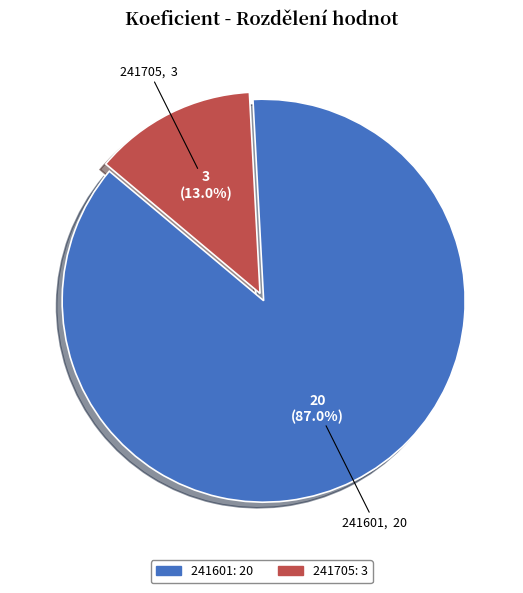

Does 241705 represent more than half of the total?

No